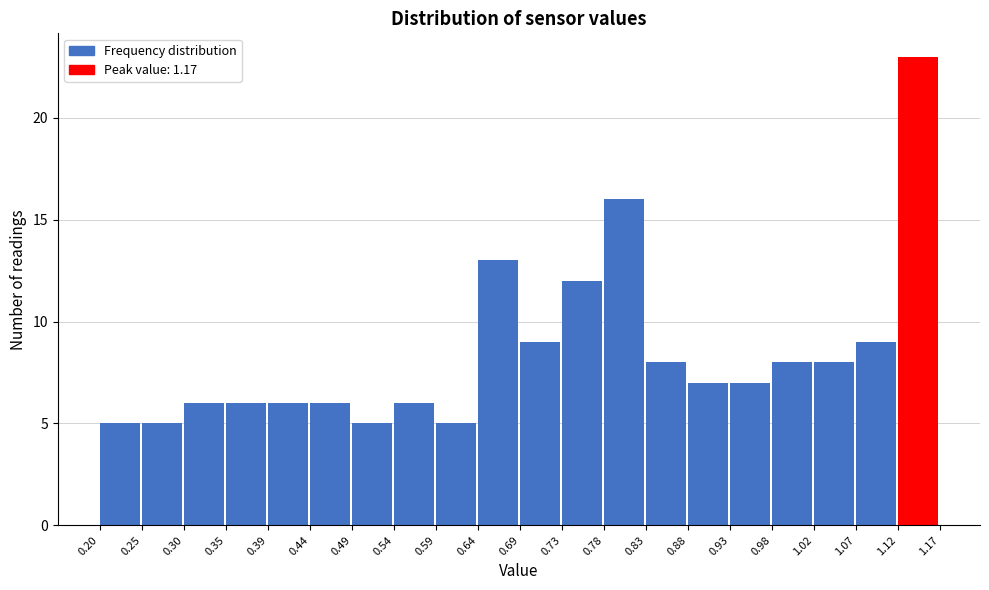

Reading left to right, list every bar in this chart as the range it spans on the x-axis followed by its height. The values are not printed on the chart, so give them approximately, as read against the axis.

0.20 to 0.25: 5
0.25 to 0.30: 5
0.30 to 0.35: 6
0.35 to 0.39: 6
0.39 to 0.44: 6
0.44 to 0.49: 6
0.49 to 0.54: 5
0.54 to 0.59: 6
0.59 to 0.64: 5
0.64 to 0.69: 13
0.69 to 0.73: 9
0.73 to 0.78: 12
0.78 to 0.83: 16
0.83 to 0.88: 8
0.88 to 0.93: 7
0.93 to 0.98: 7
0.98 to 1.02: 8
1.02 to 1.07: 8
1.07 to 1.12: 9
1.12 to 1.17: 23